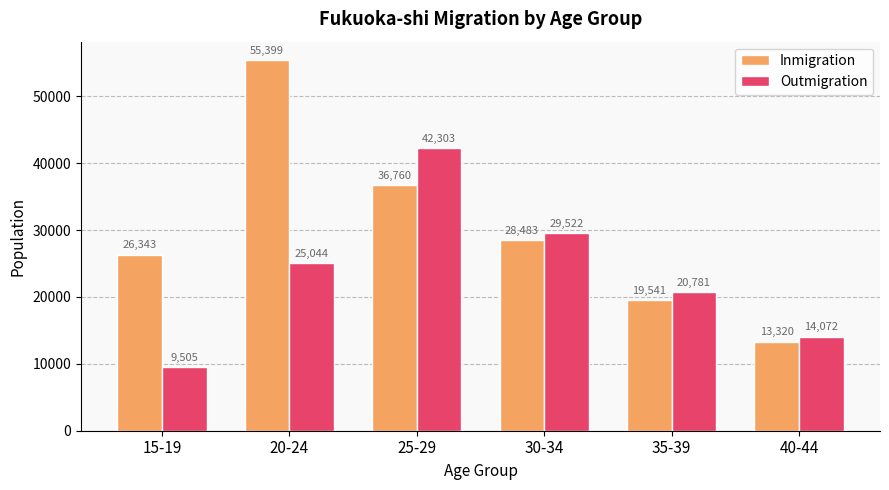

Which series has the largest total across all categories?

Inmigration